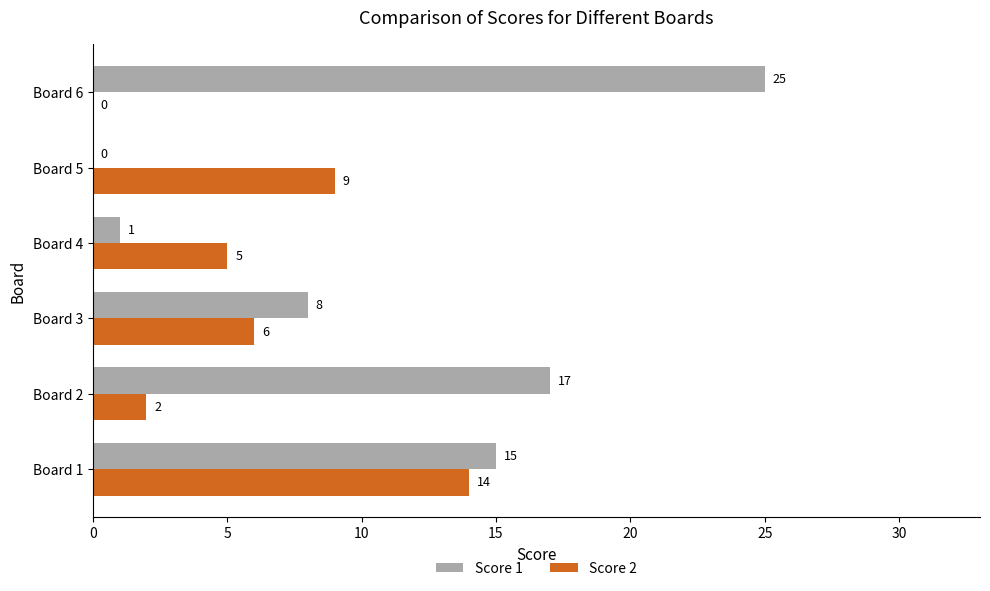

How many series are shown in this chart?

2